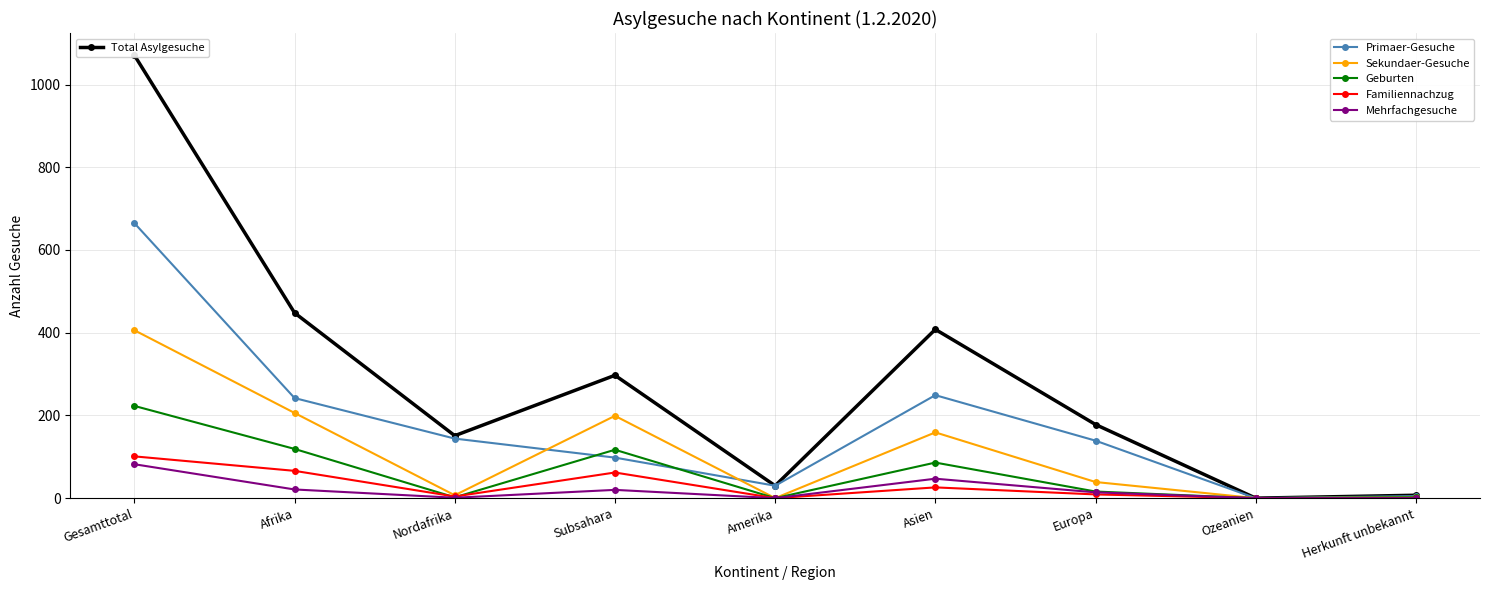

What is the label of the 4th point from the right?

Asien